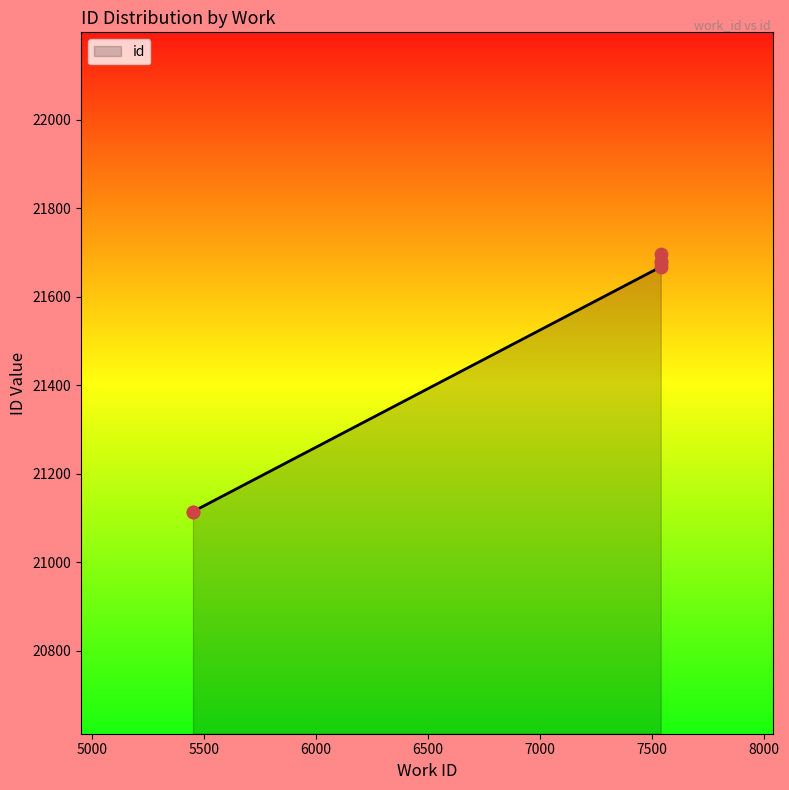

Between 7541 and 5452, which is larger?

7541